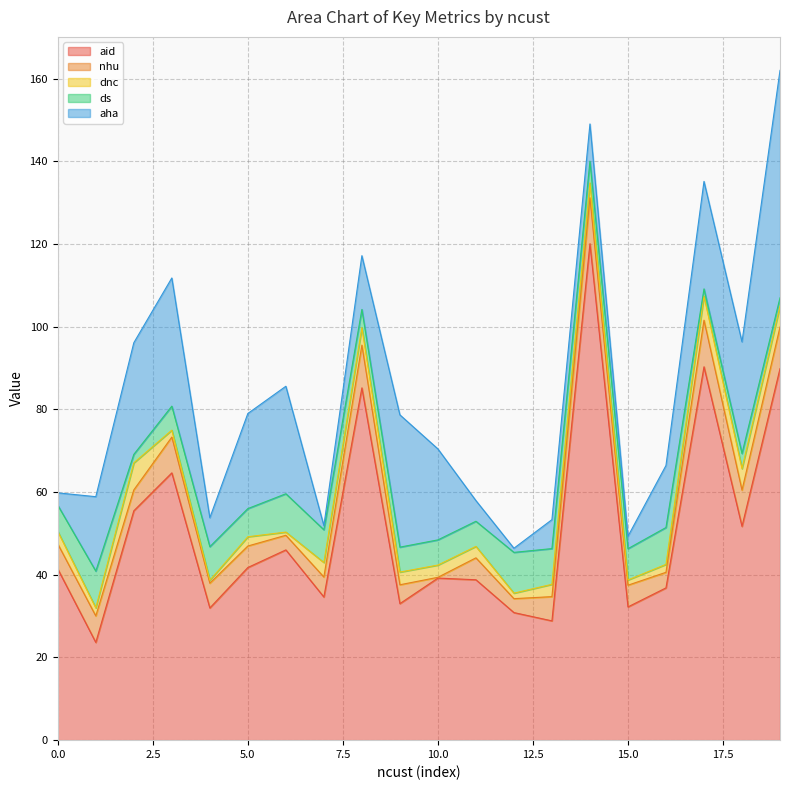

Which series ends up on top after the final intersection of dnc and nhu?

nhu